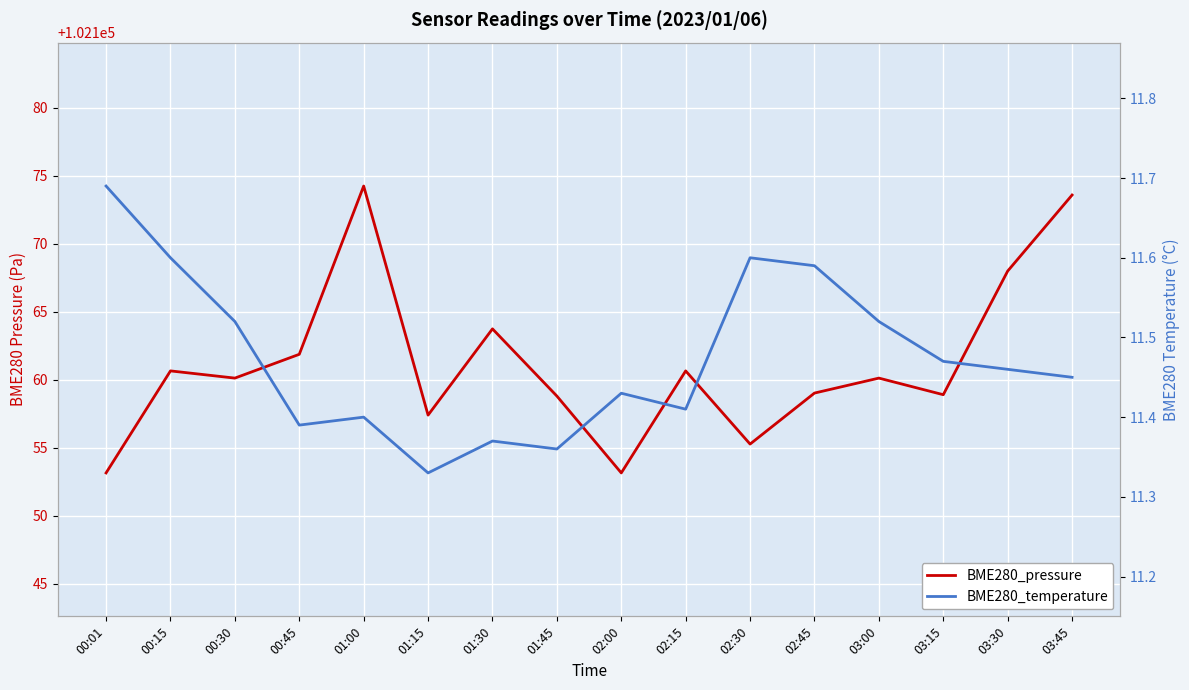

Reading left to right, extract all data points from this chart.

BME280_pressure: 00:01=102153.2	00:15=102160.7	00:30=102160.1	00:45=102161.9	01:00=102174.2	01:15=102157.4	01:30=102163.8	01:45=102158.8	02:00=102153.2	02:15=102160.7	02:30=102155.3	02:45=102159.0	03:00=102160.1	03:15=102158.9	03:30=102168.0	03:45=102173.6
BME280_temperature: 00:01=11.7	00:15=11.6	00:30=11.5	00:45=11.4	01:00=11.4	01:15=11.3	01:30=11.4	01:45=11.4	02:00=11.4	02:15=11.4	02:30=11.6	02:45=11.6	03:00=11.5	03:15=11.5	03:30=11.5	03:45=11.4